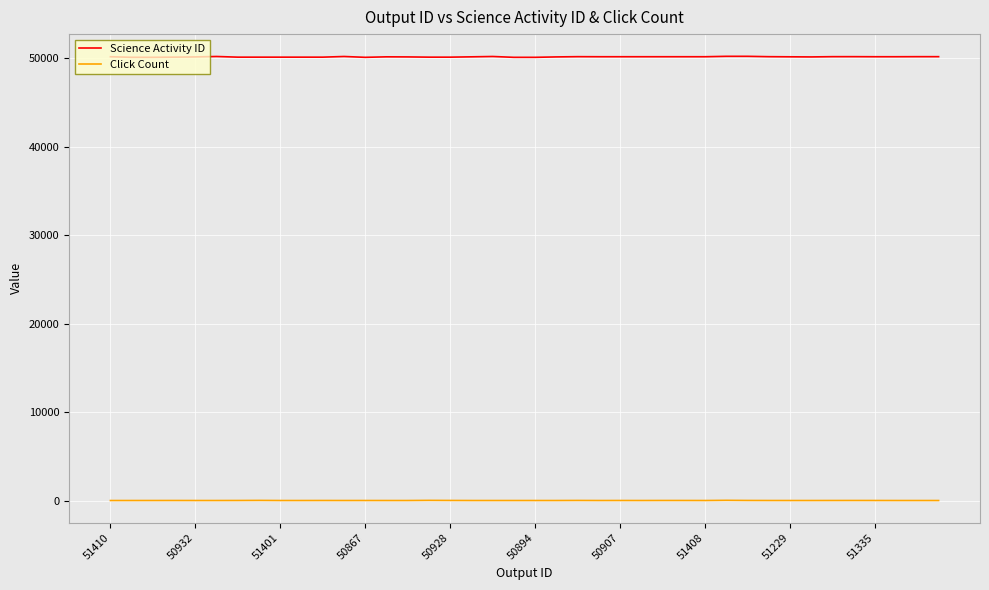

True or false: Science Activity ID and Click Count intersect in this chart.

False